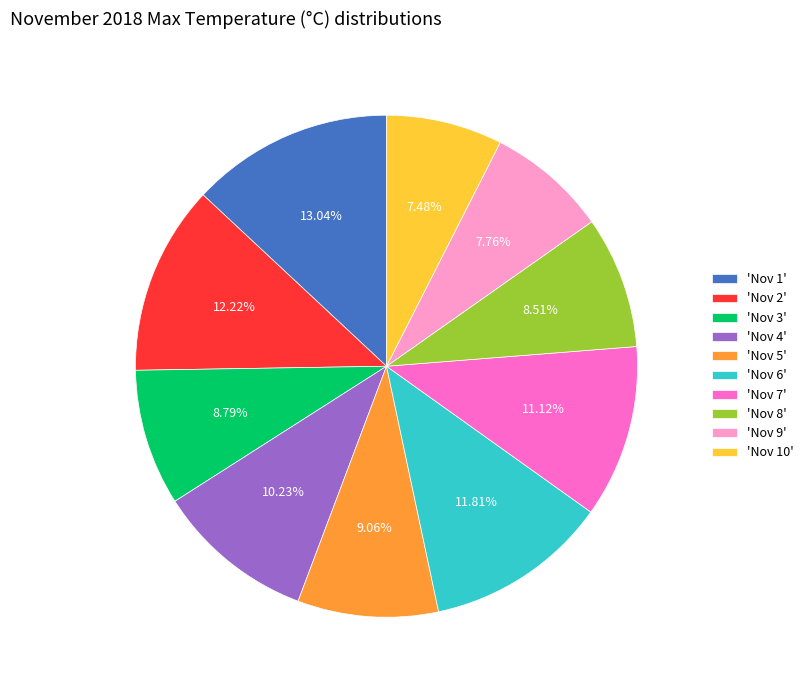

Do 'Nov 4' and 'Nov 7' together represent more than half of the pie?

No